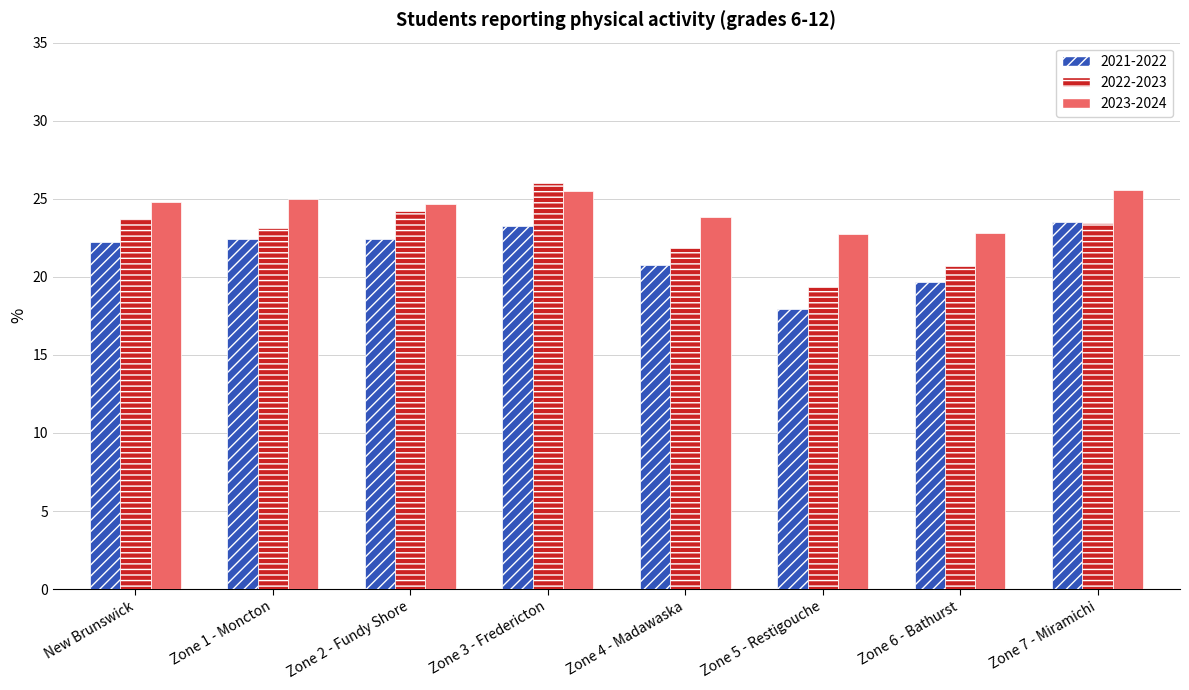

Count the number of categories in the chart.

8